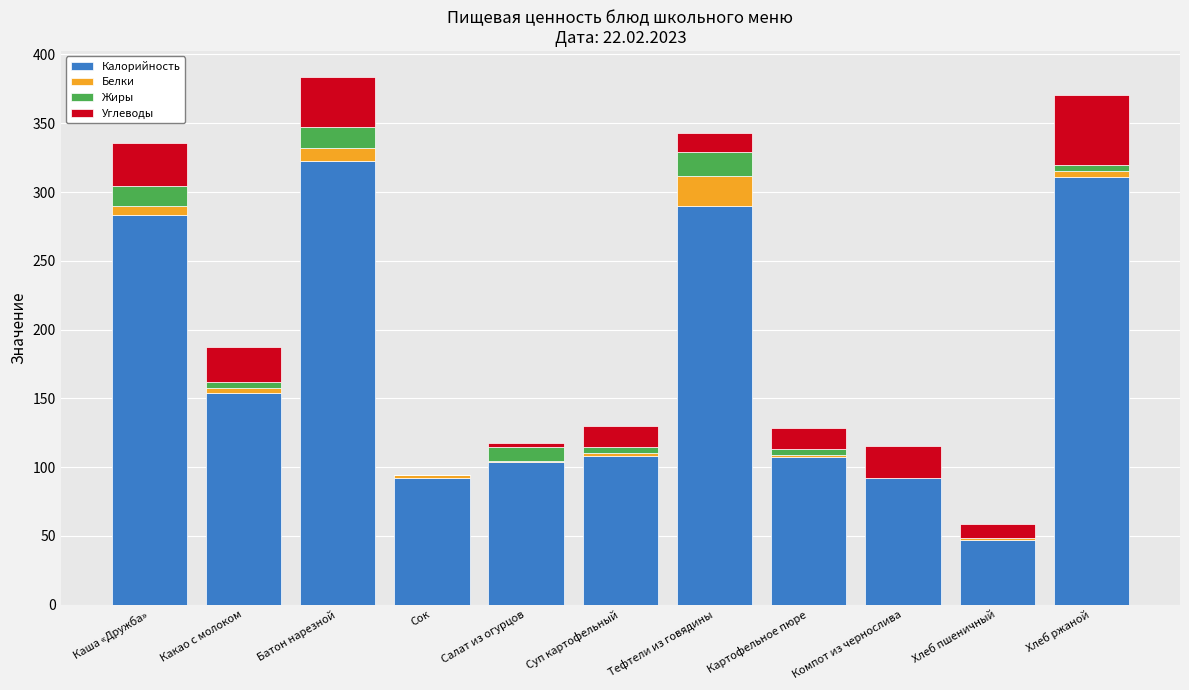

The value of Калорийность at Салат из огурцов is 71.6. True or false?

False